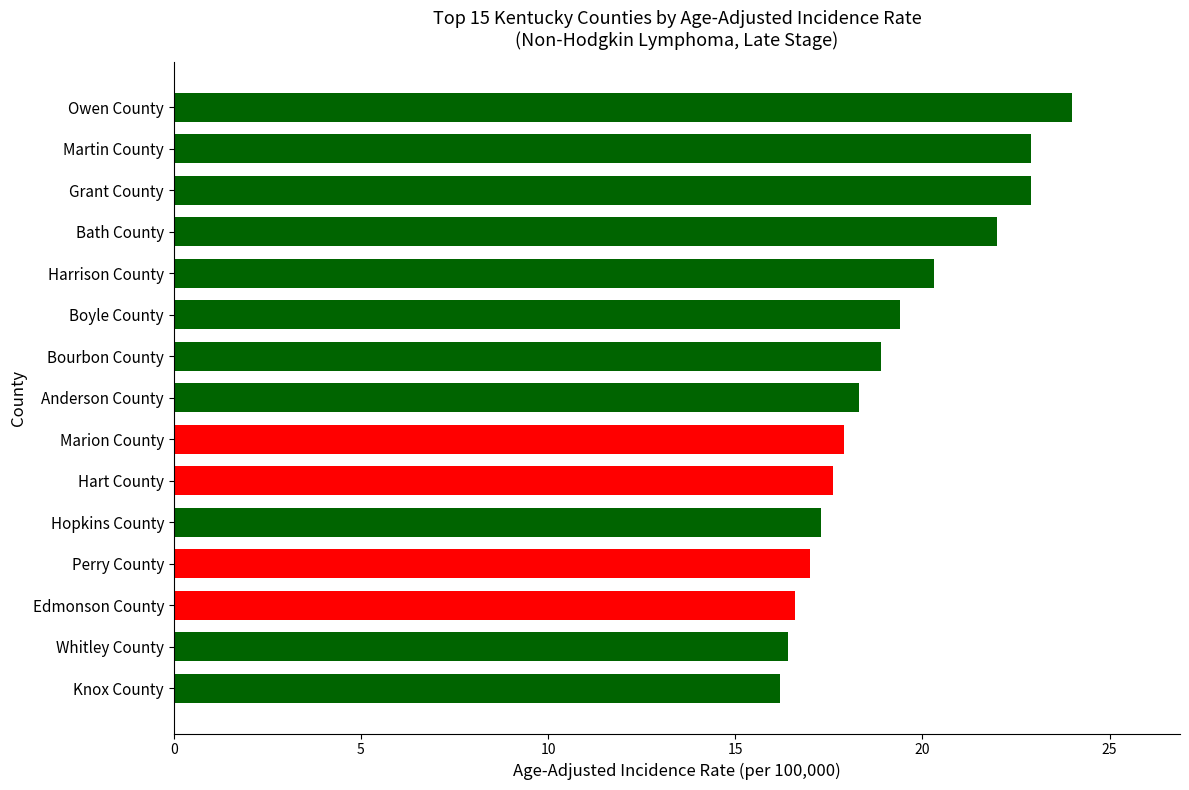

What is the approximate value at Hart County?

17.6